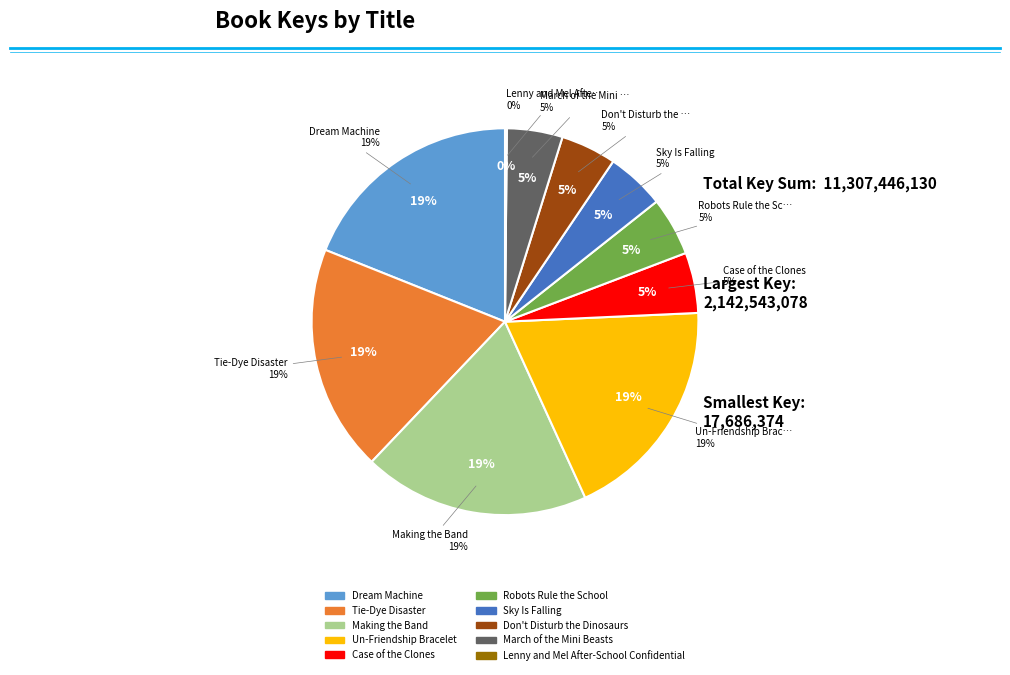

What percentage is the Tie-Dye Disaster slice, to the nearest percent?

19%